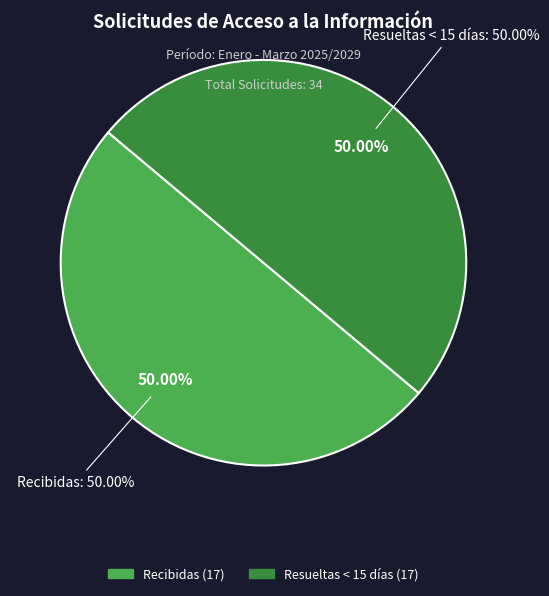

Count the number of slices in the pie.

5